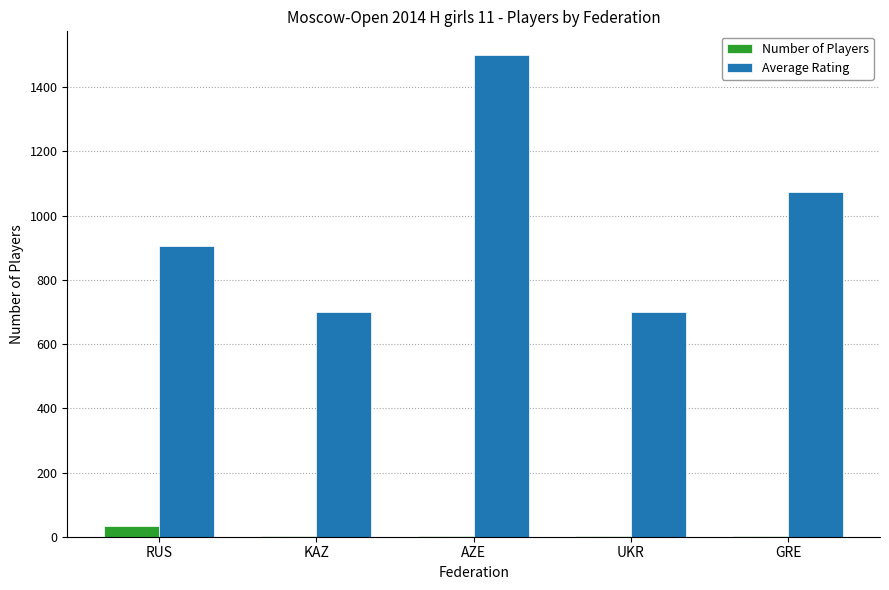

What is the total value across all series at GRE?

1076